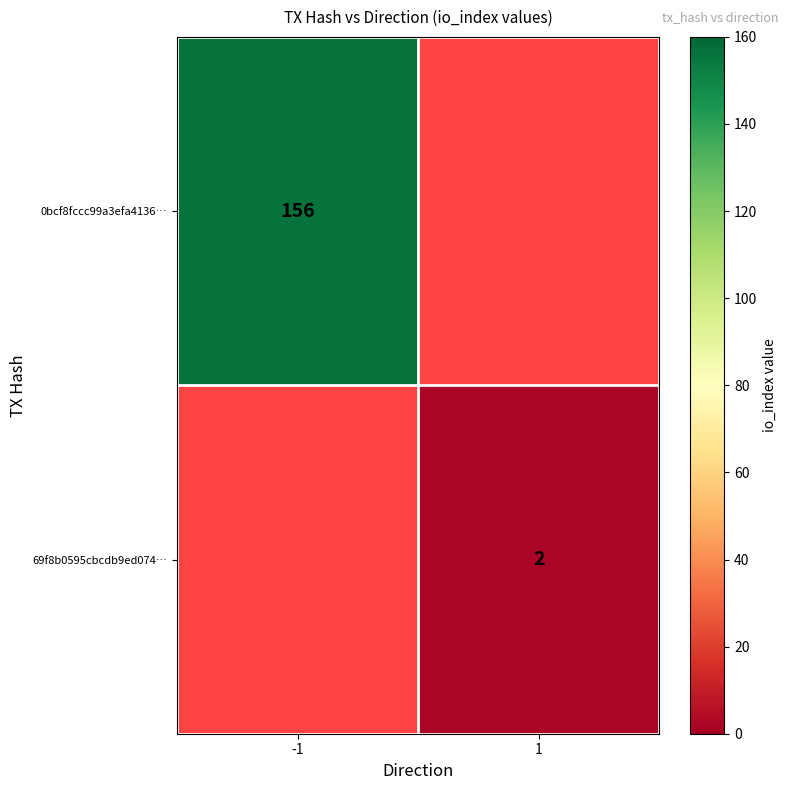

Which category has the highest value across all series?

-1